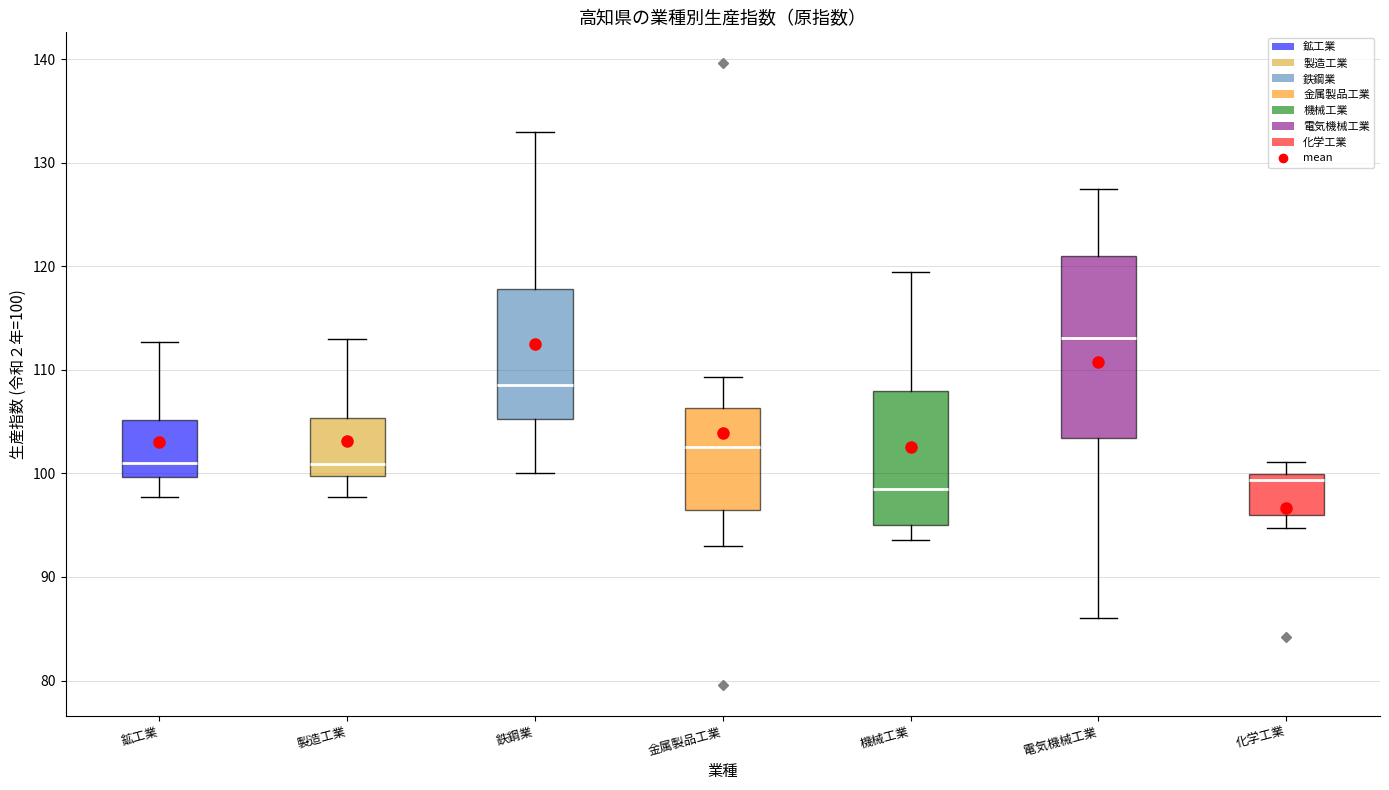

Comparing the boxes themselves (not the whiskers), which one is the tallest?

電気機械工業